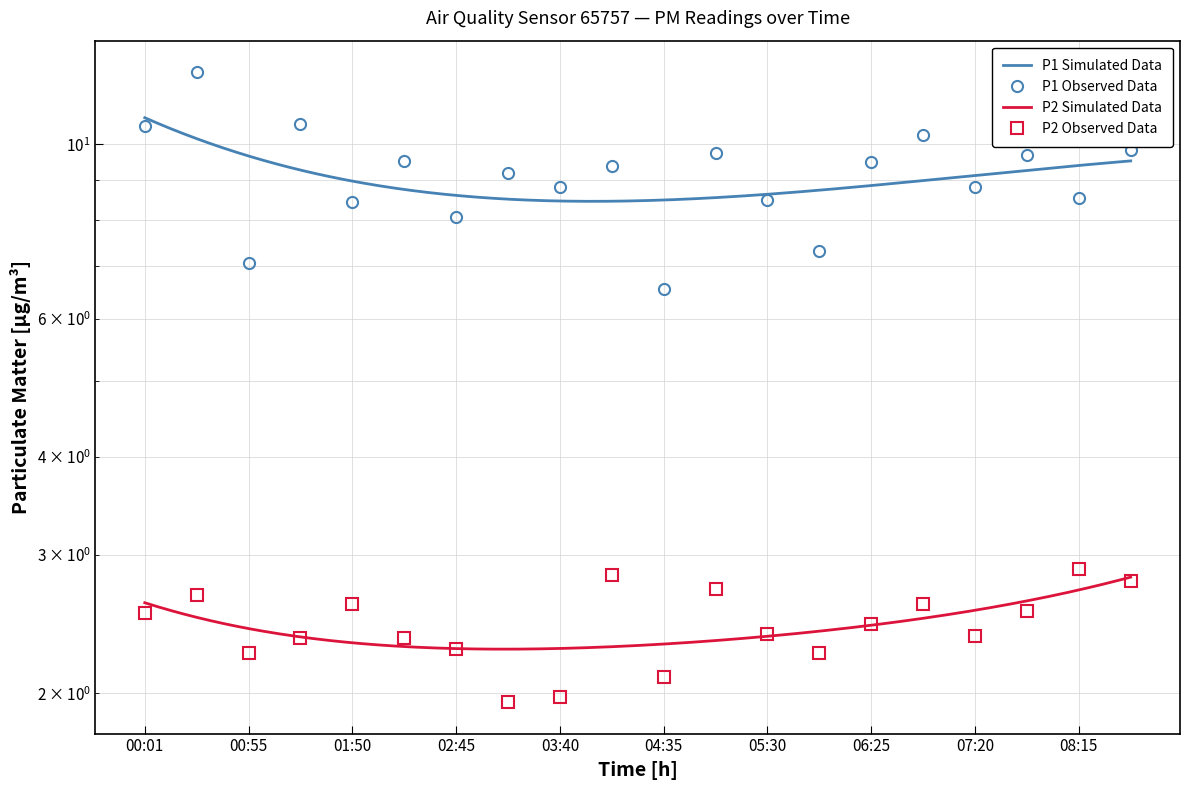

True or false: P1 has more than 1 points higher than both neighbors.

True